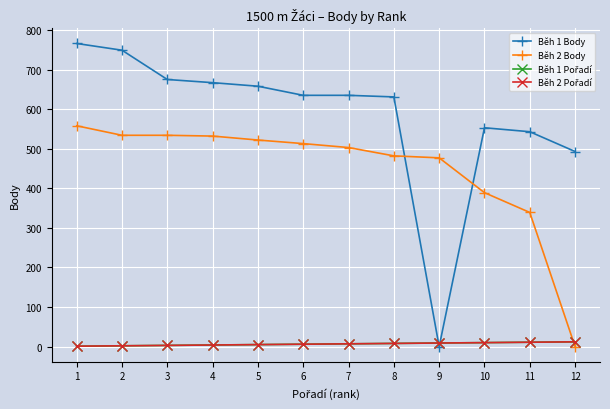

What is the value of the Běh 1 Pořadí point at the 1st from the left?

1